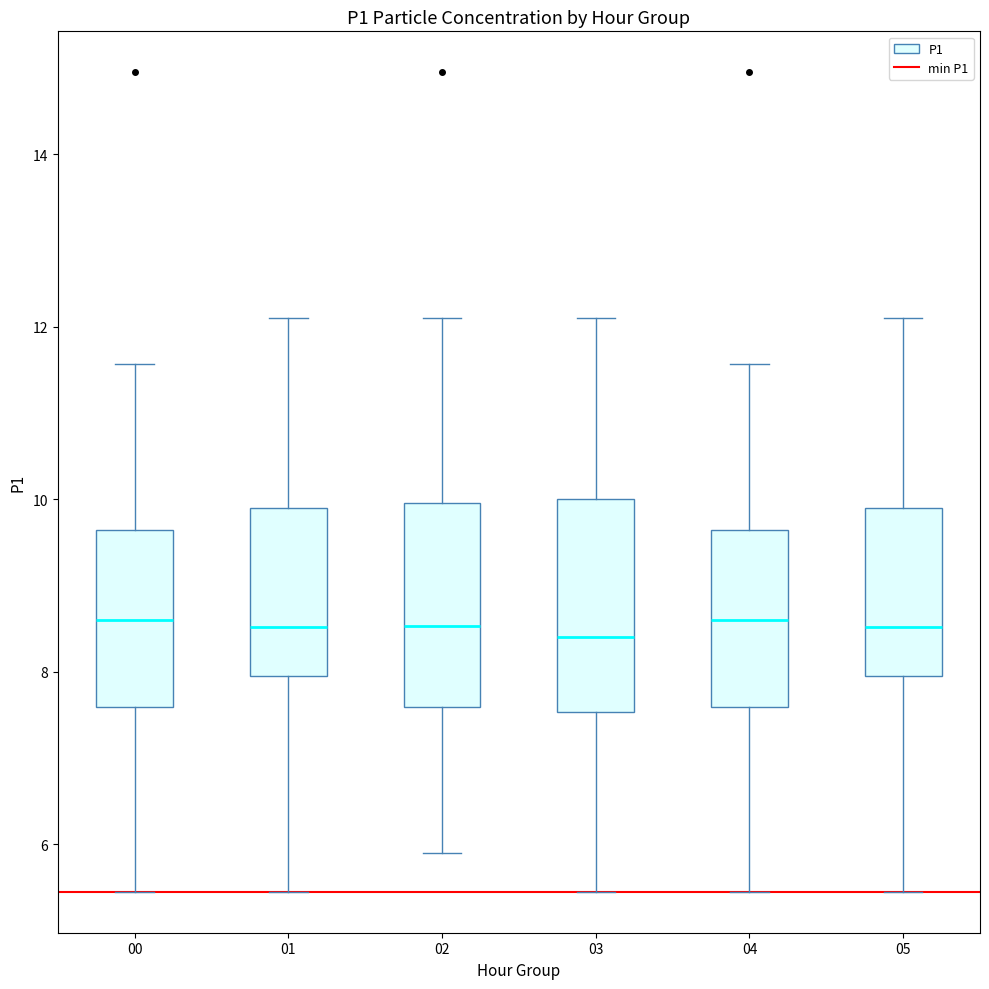

Reading left to right, transcribe this box plot: for each box, give where its median line is, the range the box spans, and where its two whiskers end, as read against the y-axis. The values are not printed on the chart, so give them approximately, as read against the axis.

00: median 8.6, box 7.6 to 9.6, whiskers 5.4 to 11.6
01: median 8.6, box 8.0 to 10.0, whiskers 5.4 to 12.2
02: median 8.6, box 7.6 to 10.0, whiskers 6.0 to 12.2
03: median 8.4, box 7.6 to 10.0, whiskers 5.4 to 12.2
04: median 8.6, box 7.6 to 9.6, whiskers 5.4 to 11.6
05: median 8.6, box 8.0 to 10.0, whiskers 5.4 to 12.2